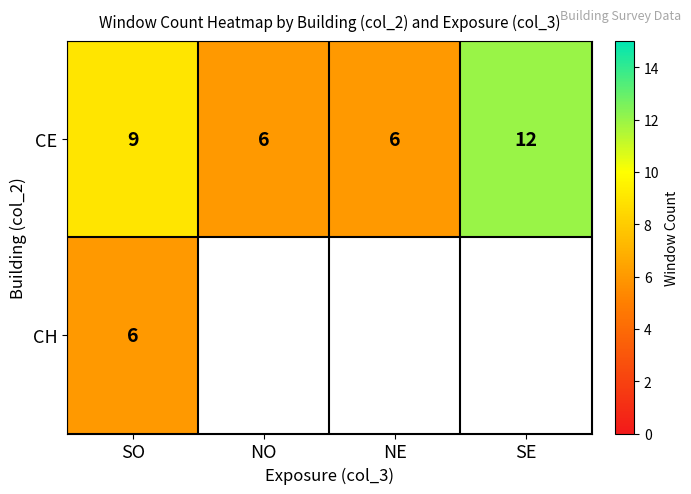

What is the total value across all series at SO?

15